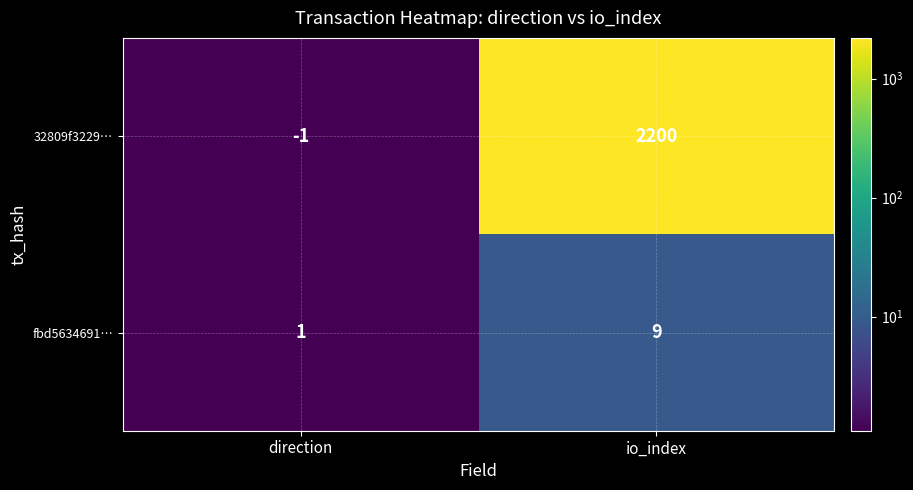

Which category has the lowest value across all series?

direction